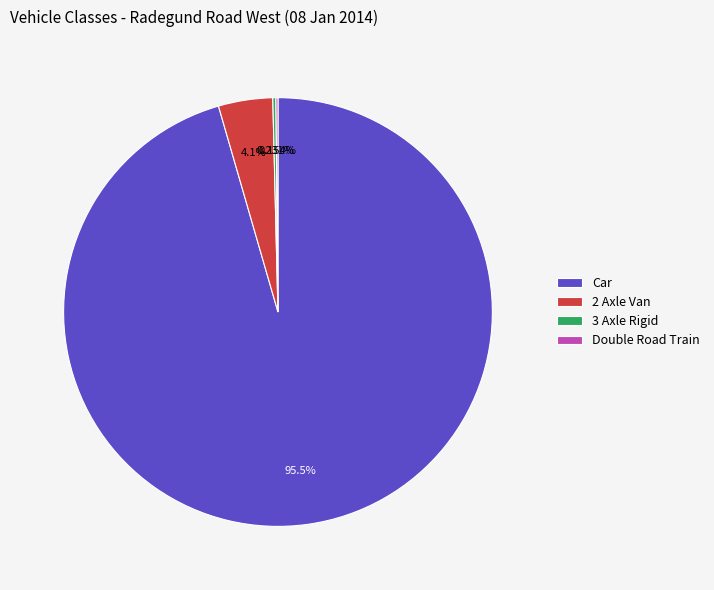

Which slice is the largest?

Car